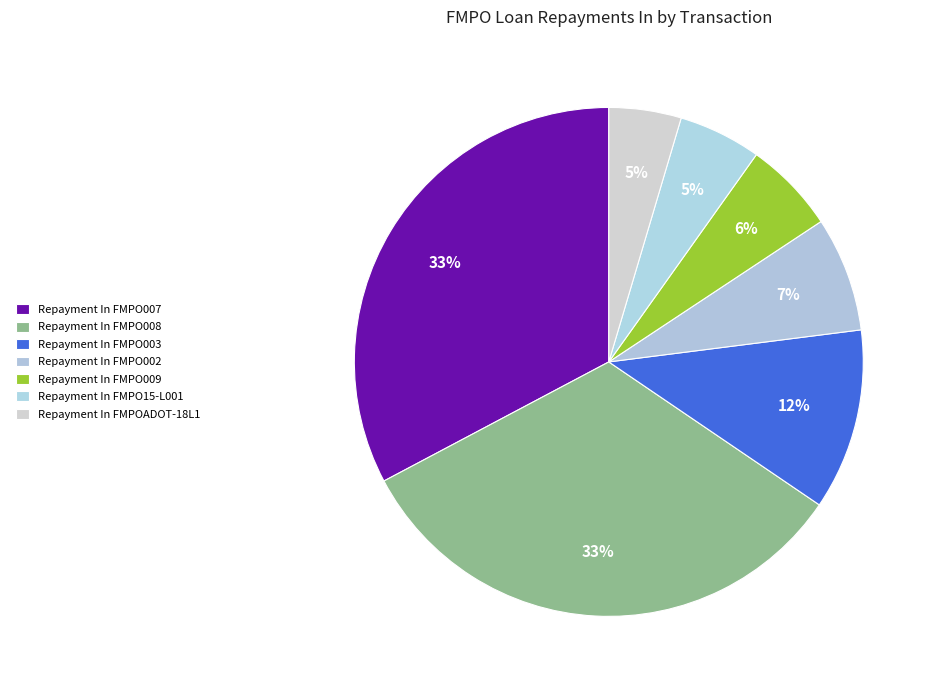

Count the number of slices in the pie.

7